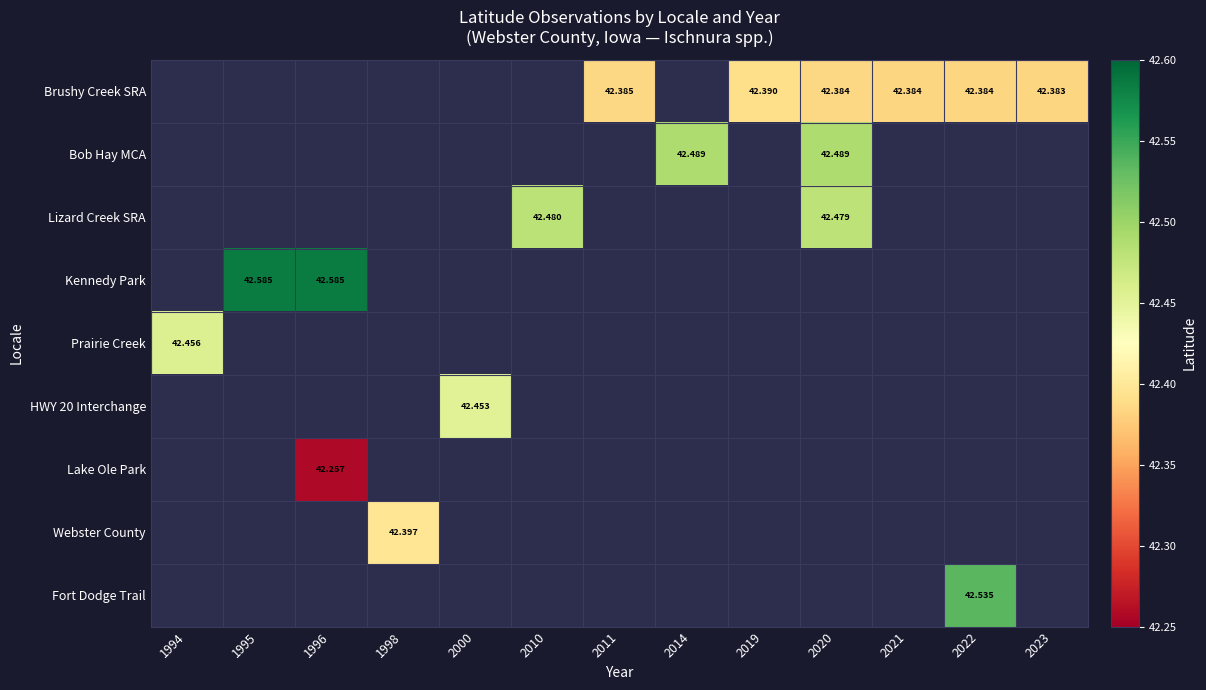

Between 1998 and 1995, which is larger?

1995